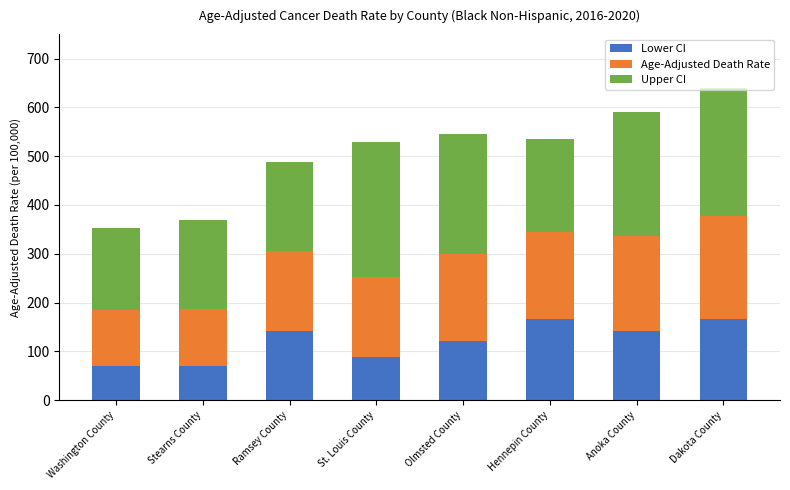

What is the highest value of the Lower CI series?

167.1